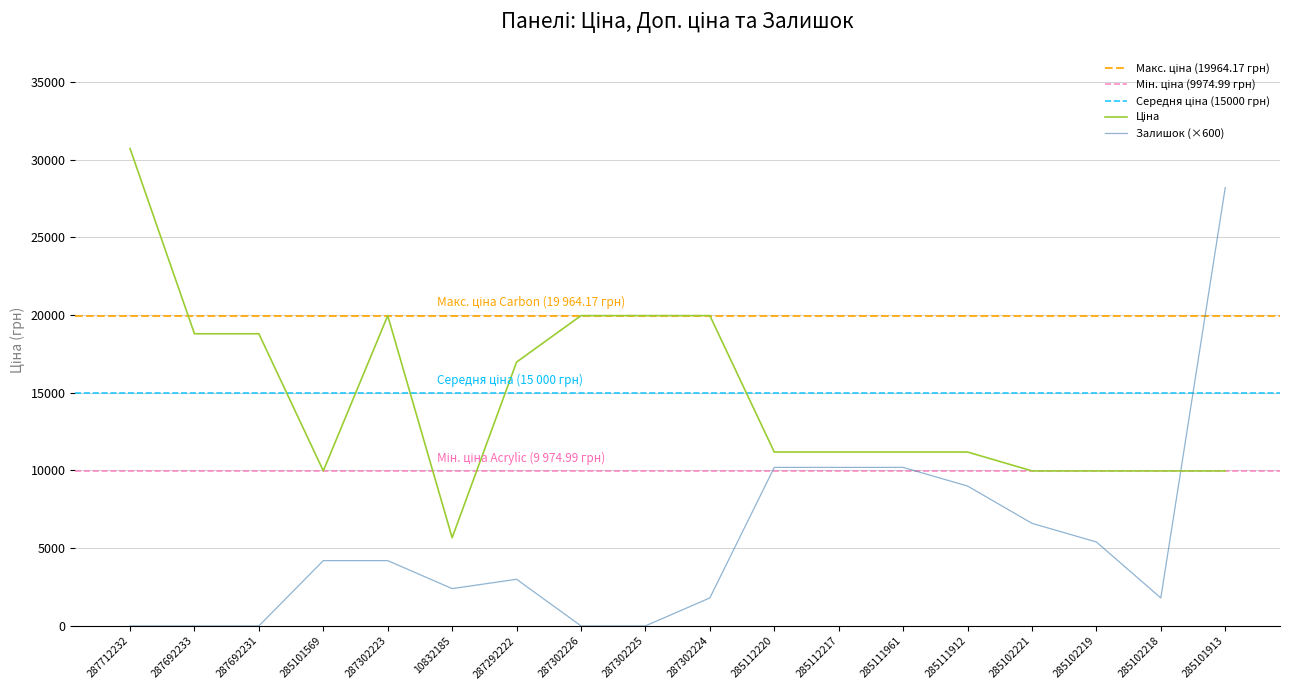

Does the chart have visible grid lines?

Yes